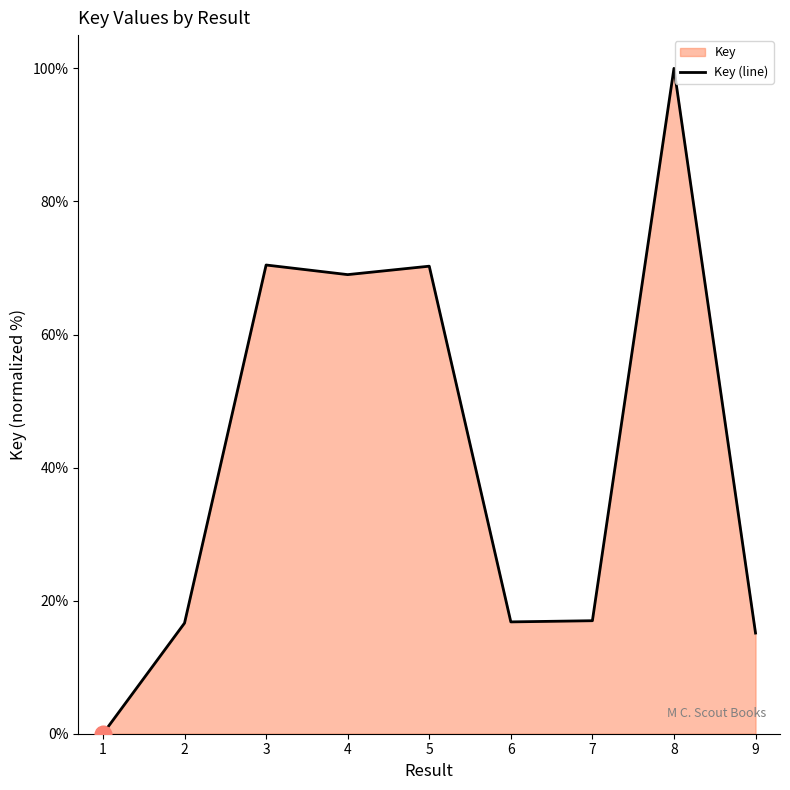

Reading left to right, extract all data points from this chart.

1=0.0	2=16.6	3=70.4	4=69.0	5=70.3	6=16.8	7=17.0	8=100.0	9=15.1